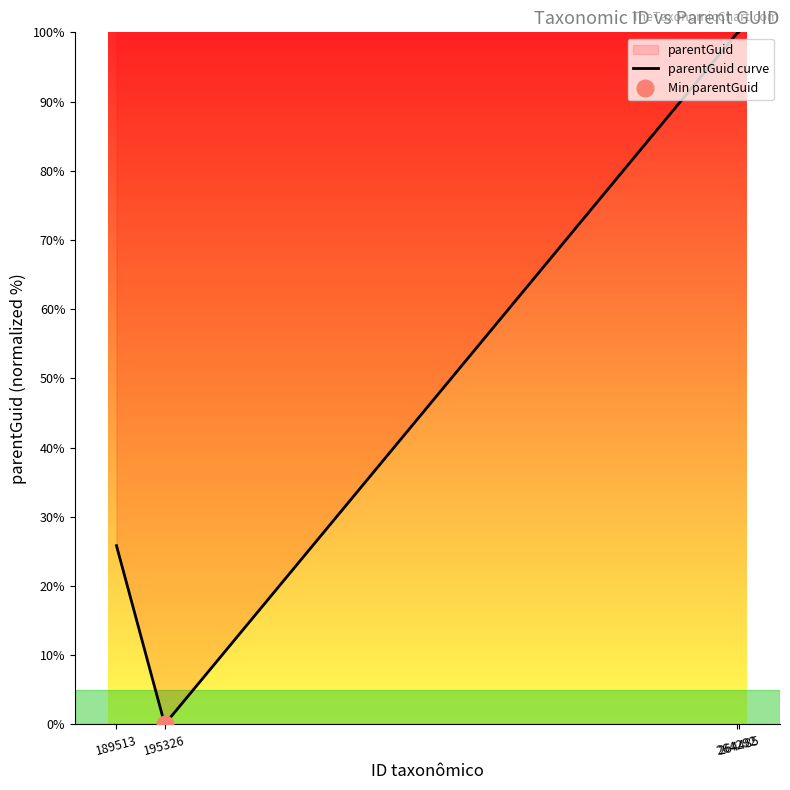

Reading left to right, what are all the values shown in this chart?

189513=25.8	195326=0.0	264292=99.8	264485=100.0